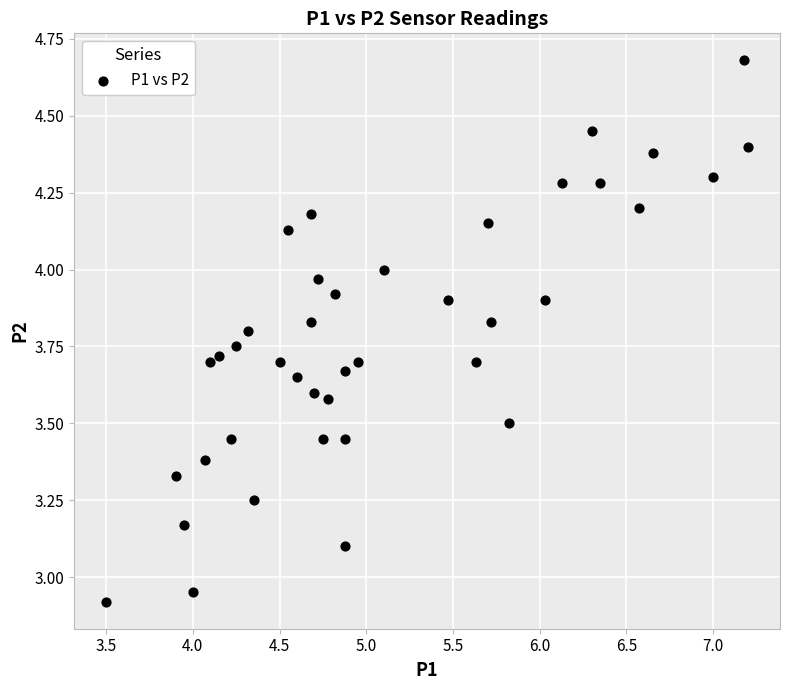

What is the range of Y values (max minus min)?

1.8